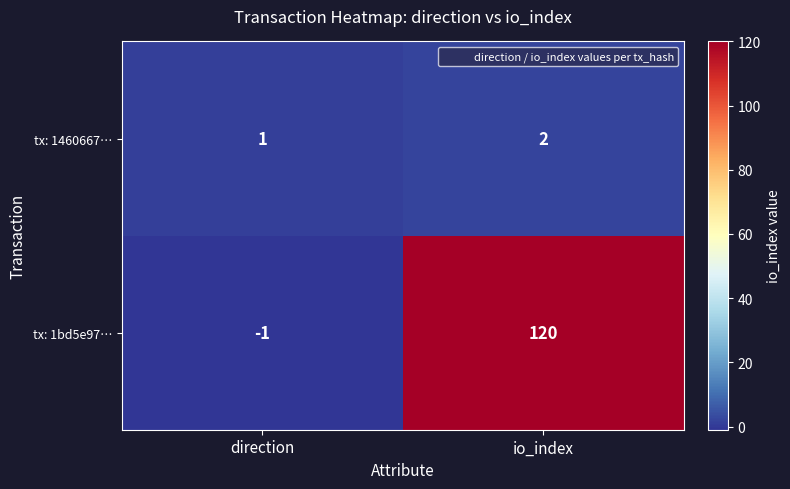

Is it true that tx: 1460667… equals 0 at direction?

False